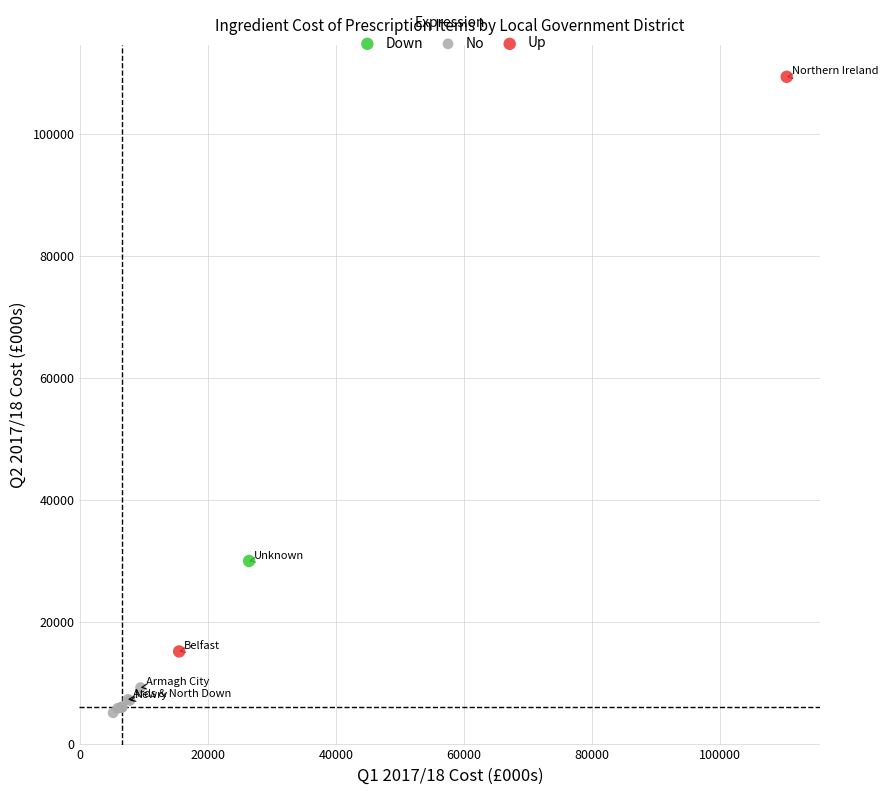

What are all the series names shown in the legend?

Down, No, Up